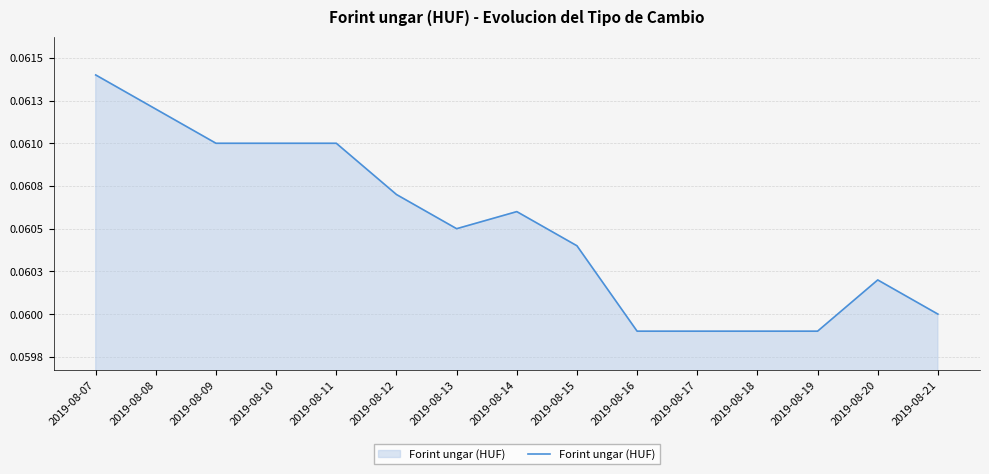

How many interior local peaks (higher than both neighbors) does the data have?

2